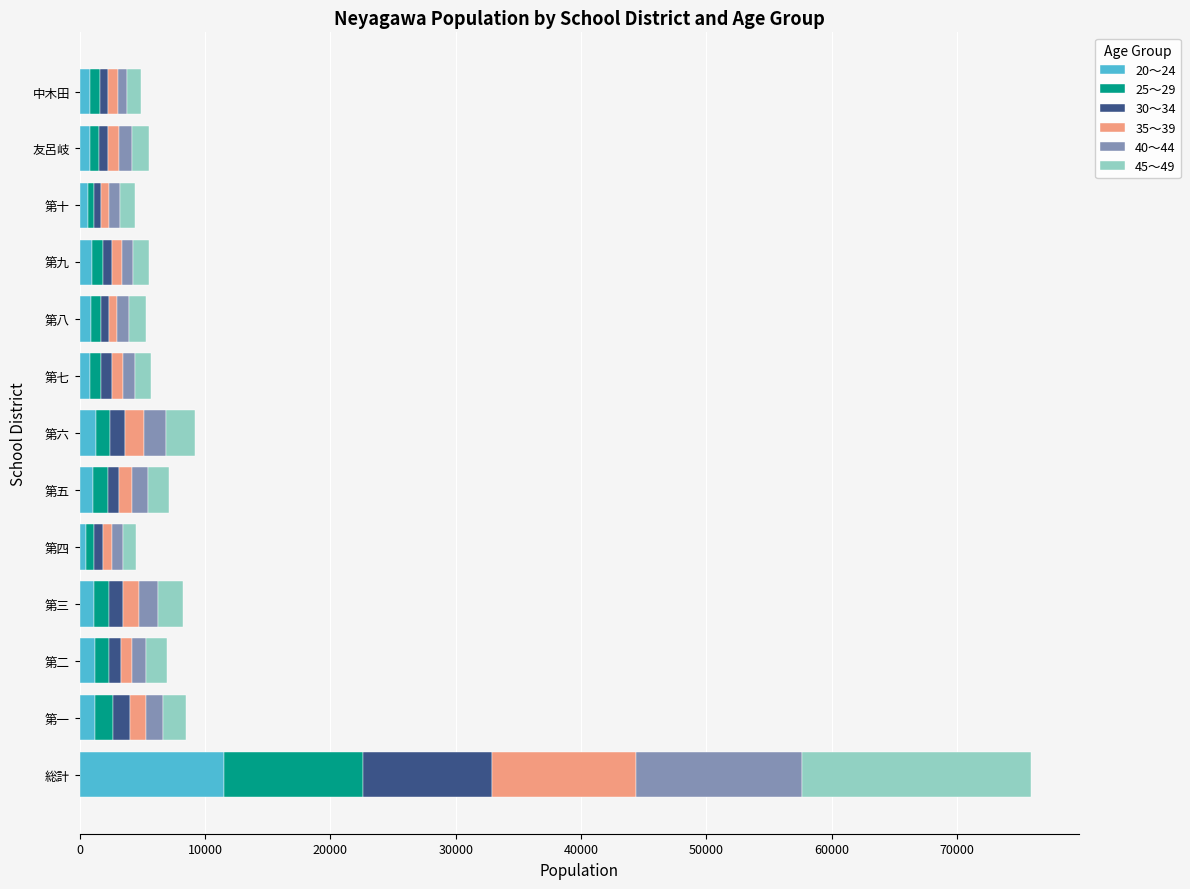

How many data points in 20～24 are less than 1000?

6